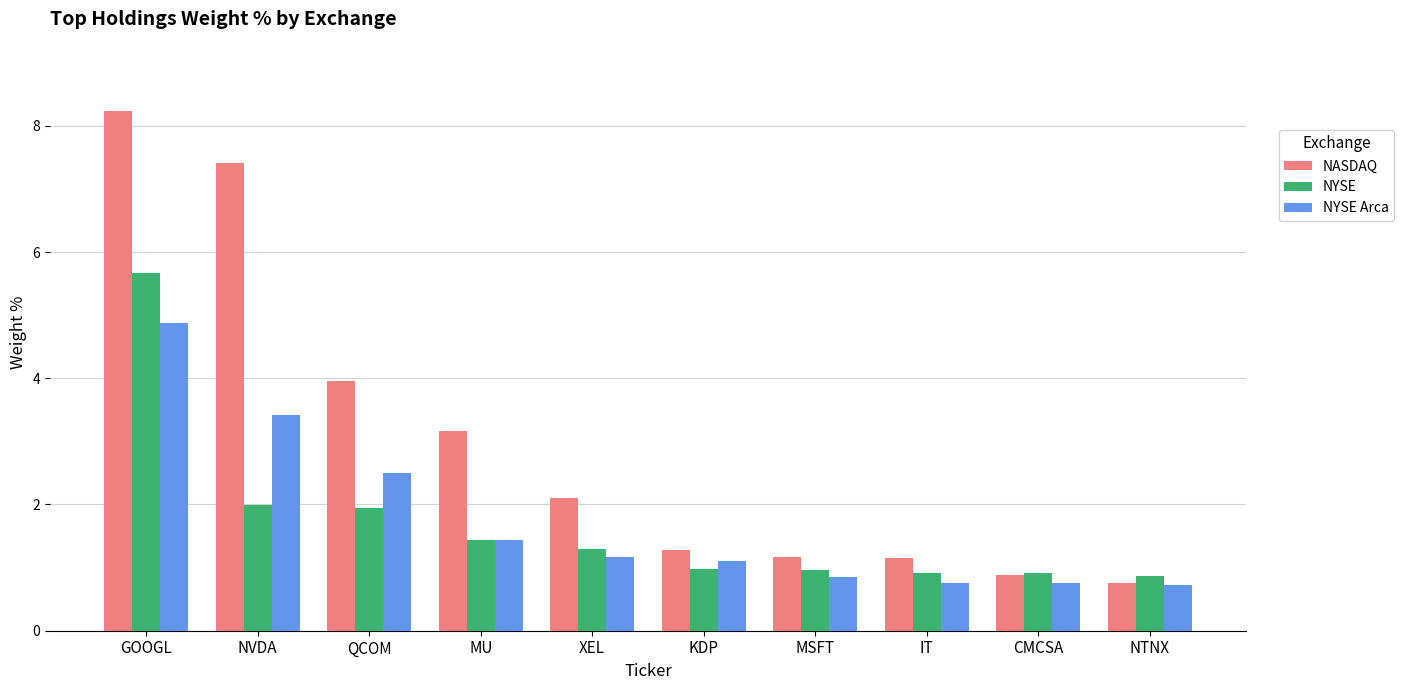

List the series in order of their peak value, highest first.

NASDAQ, NYSE, NYSE Arca